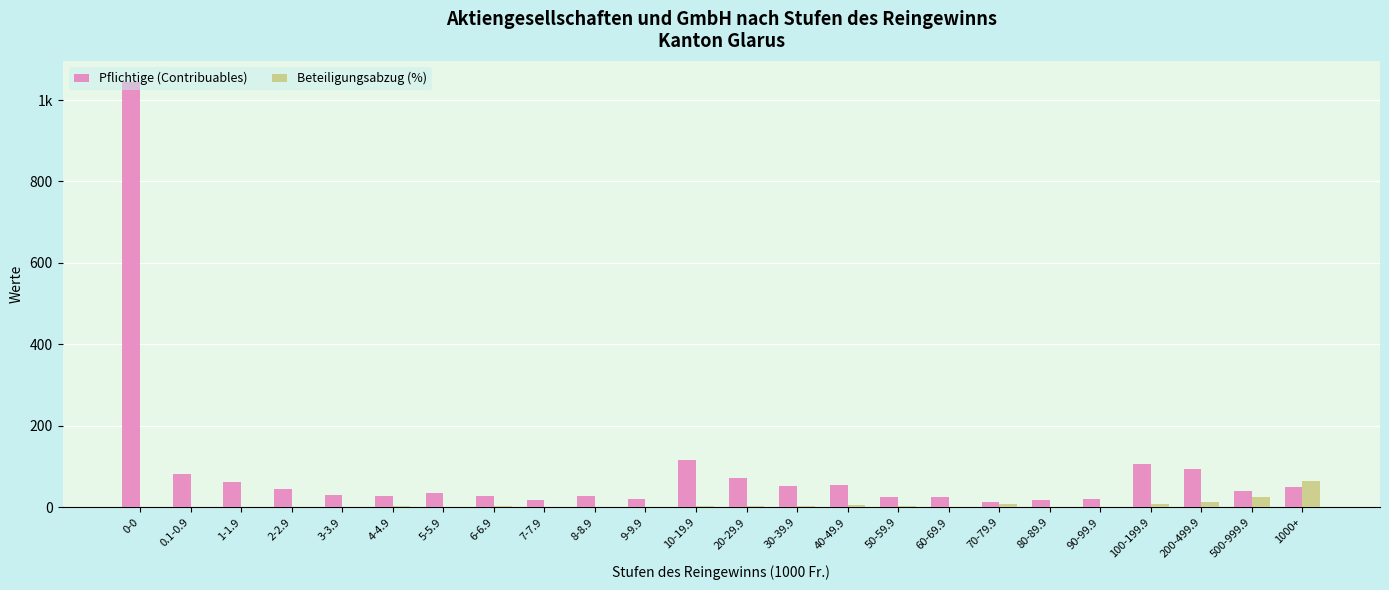

The Beteiligungsabzug (%) series shows 43.6 at 60-69.9. True or false?

False